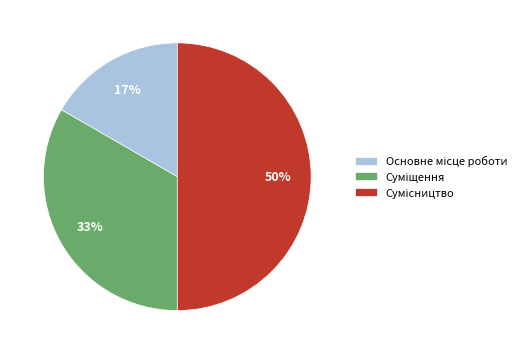

To the nearest percent, what is the difference between the largest and smallest slice percentages?

33%